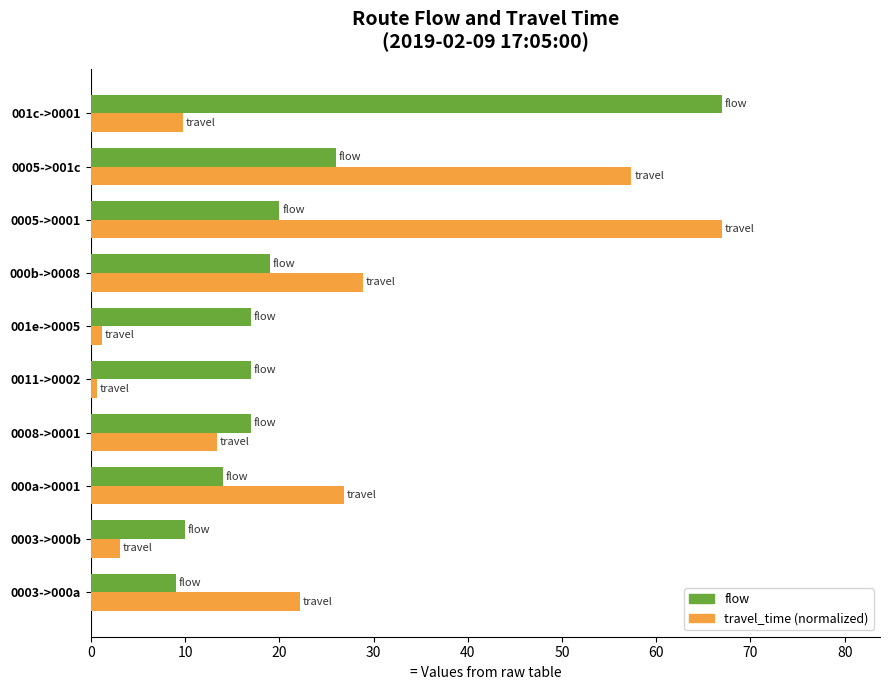

Which series has the widest spread of values?

travel_time (normalized)